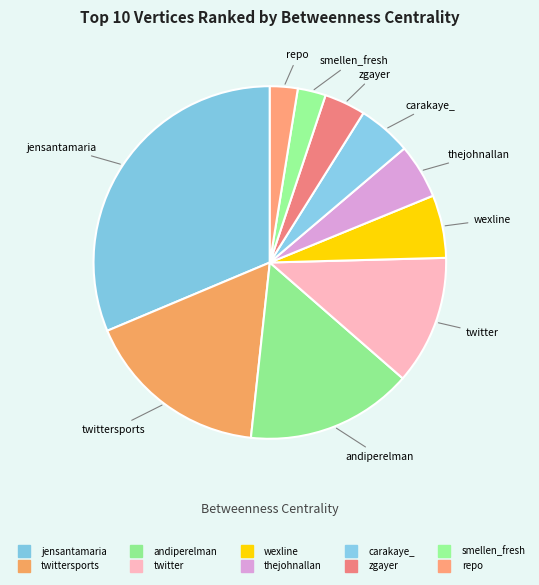

Which category has the smallest portion of the pie?

repo